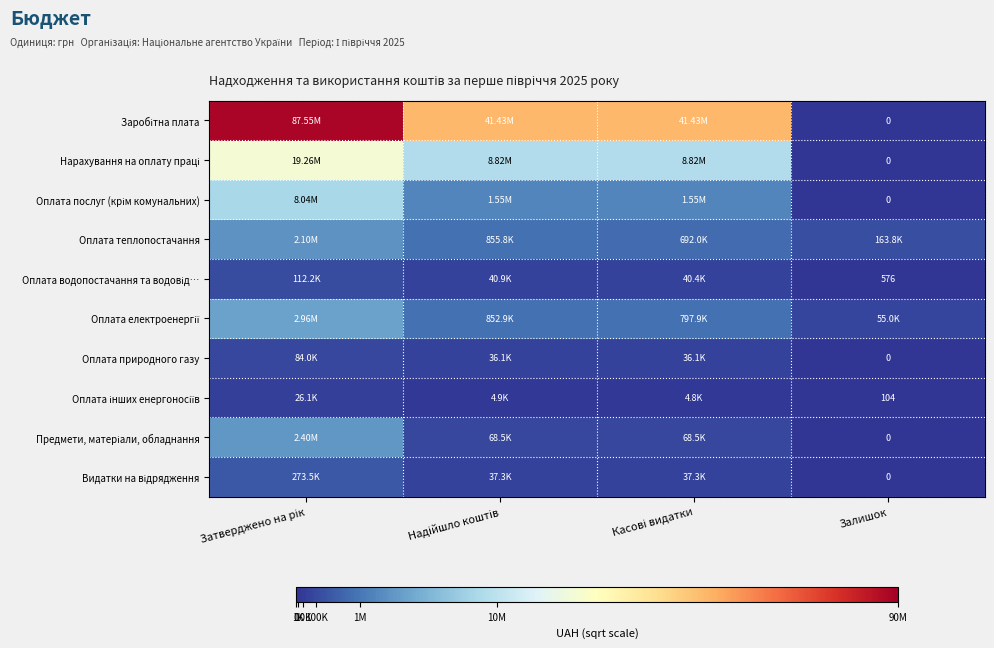

Between Надійшло коштів and Касові видатки, which series saw the biggest shift?

Оплата теплопостачання